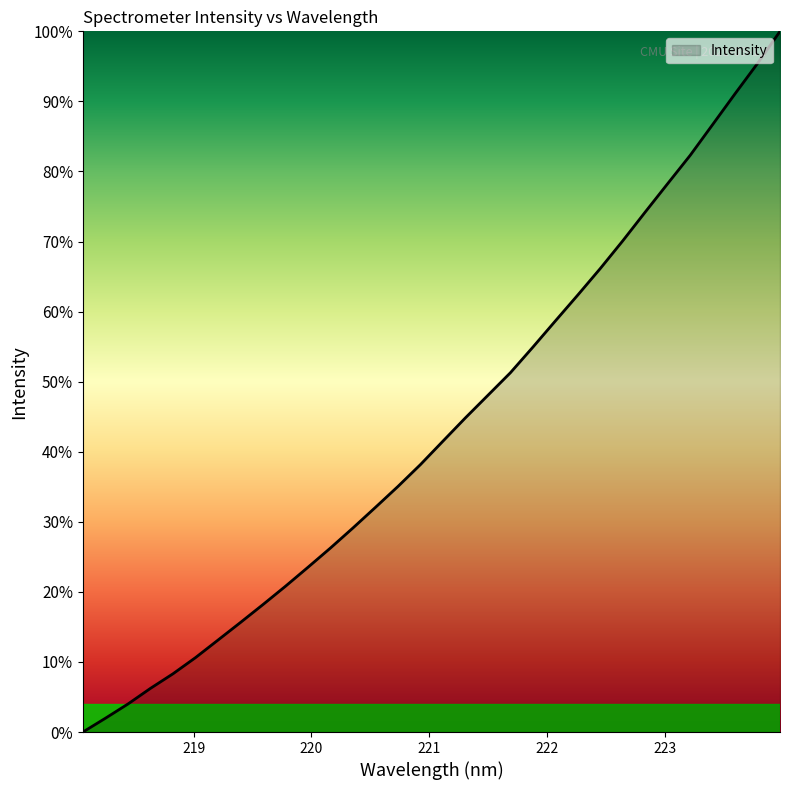

Where is the data nearest to the value 1815?

221.6902